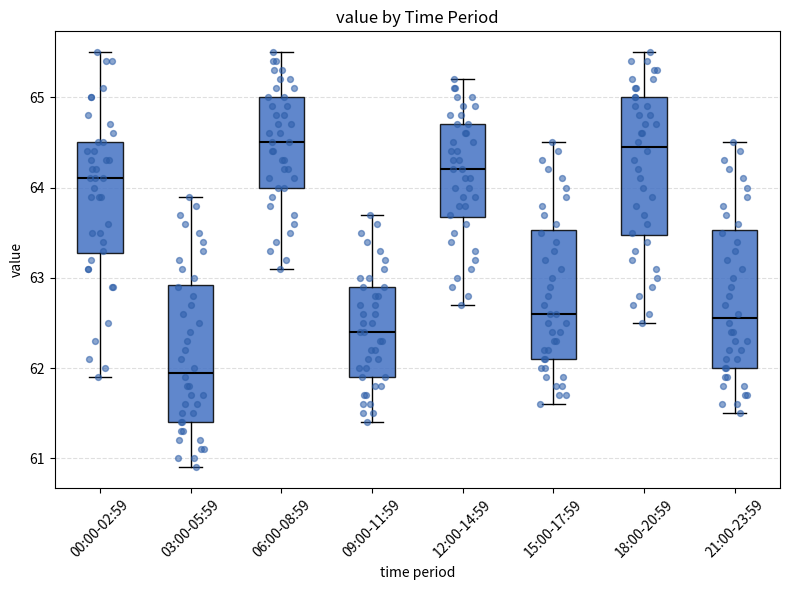

Reading left to right, transcribe this box plot: for each box, give where its median line is, the range the box spans, and where its two whiskers end, as read against the y-axis. The values are not printed on the chart, so give them approximately, as read against the axis.

00:00-02:59: median 64.1, box 63.3 to 64.5, whiskers 61.9 to 65.5
03:00-05:59: median 62.0, box 61.4 to 62.9, whiskers 60.9 to 63.9
06:00-08:59: median 64.5, box 64.0 to 65.0, whiskers 63.1 to 65.5
09:00-11:59: median 62.4, box 61.9 to 62.9, whiskers 61.4 to 63.7
12:00-14:59: median 64.2, box 63.7 to 64.7, whiskers 62.7 to 65.2
15:00-17:59: median 62.6, box 62.1 to 63.5, whiskers 61.6 to 64.5
18:00-20:59: median 64.5, box 63.5 to 65.0, whiskers 62.5 to 65.5
21:00-23:59: median 62.6, box 62.0 to 63.5, whiskers 61.5 to 64.5